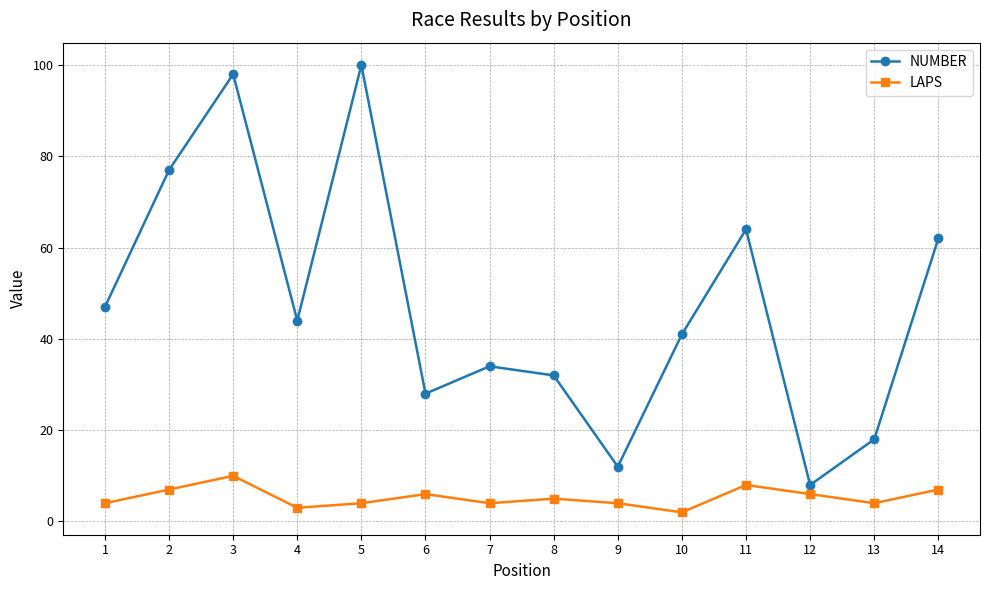

What are all the series names shown in the legend?

NUMBER, LAPS